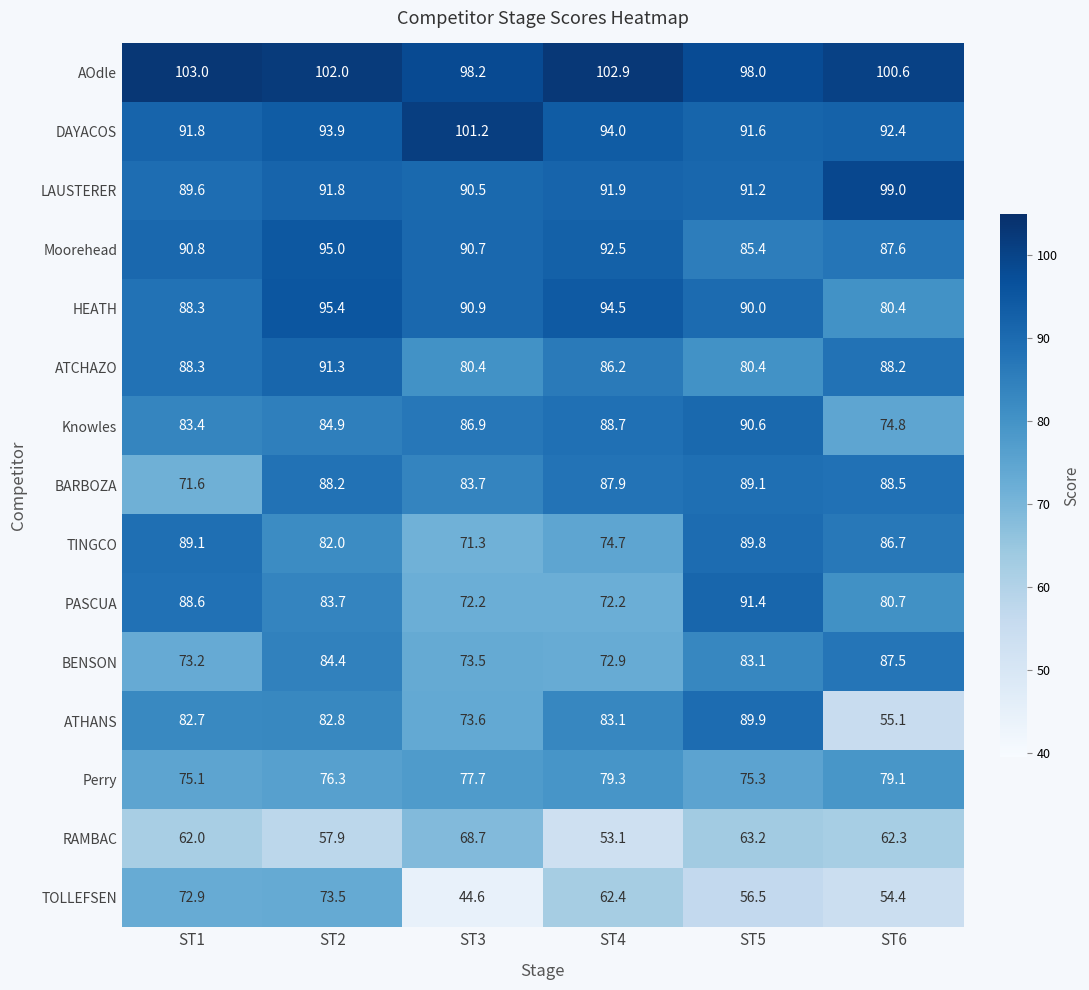

What is the sum of all TOLLEFSEN values?

364.3